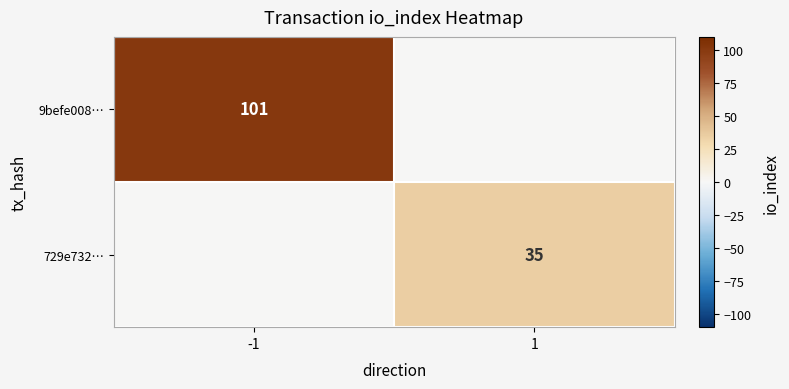

Is it true that 9befe008… equals 101 at -1?

True